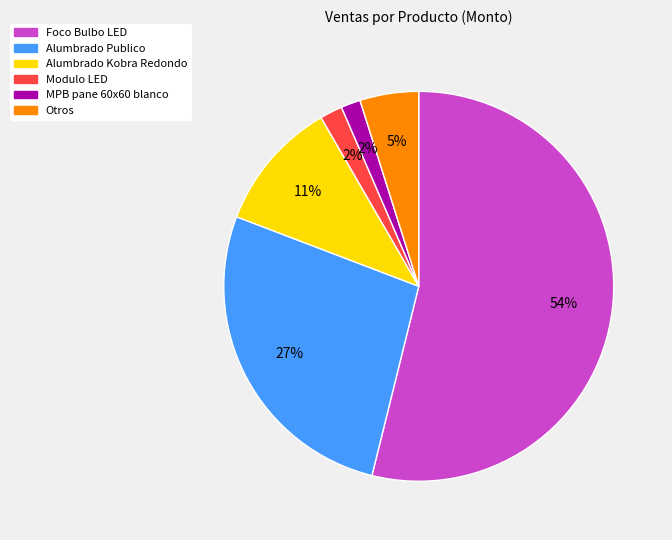

Is there a majority slice in this chart?

Yes